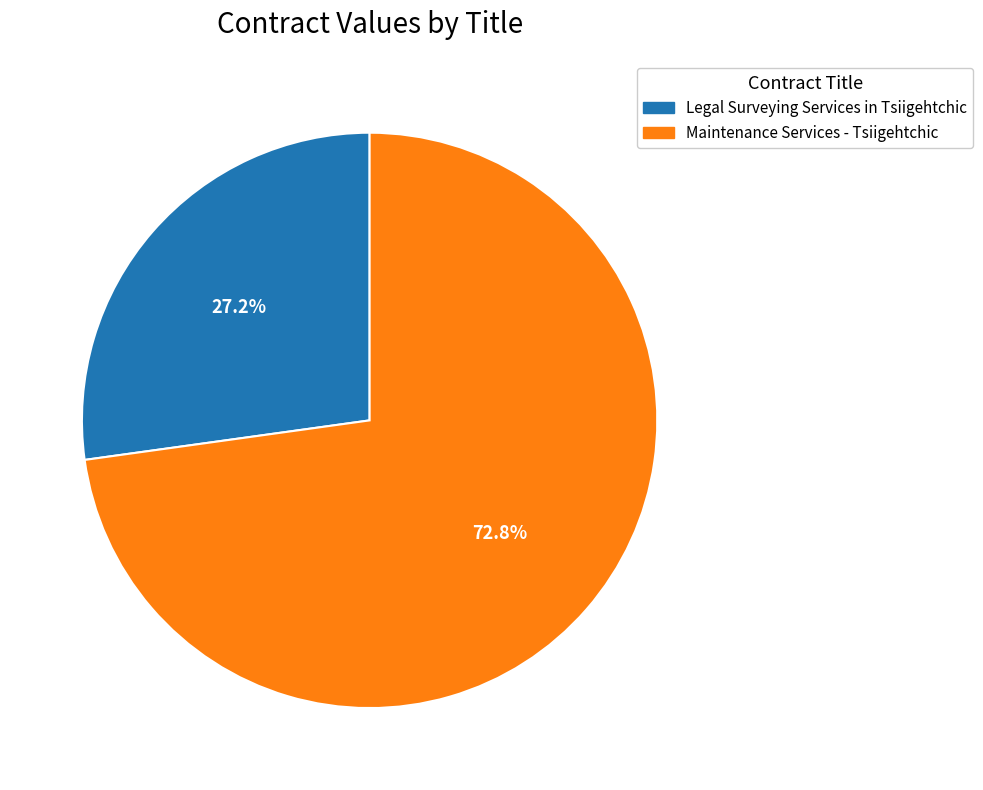

Which category has the biggest portion of the pie?

Maintenance Services - Tsiigehtchic